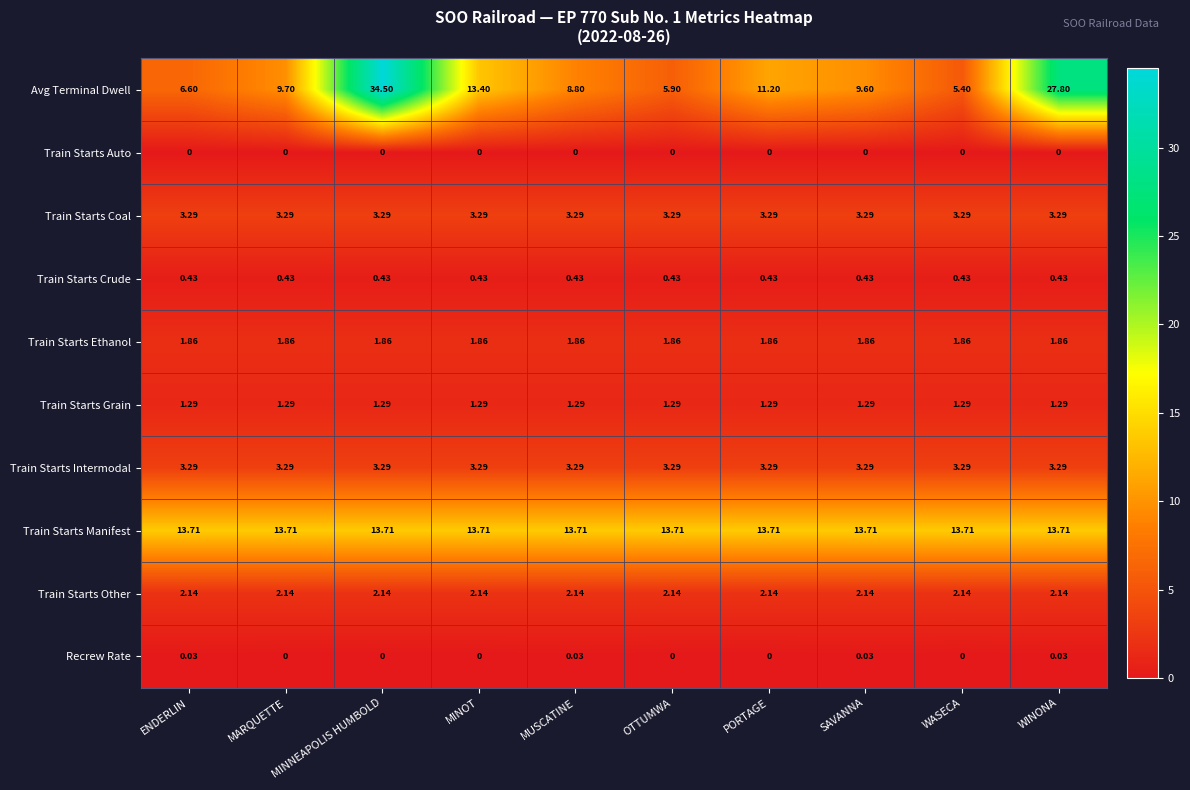

At which category is the sum across all series the highest?

MINNEAPOLIS HUMBOLD